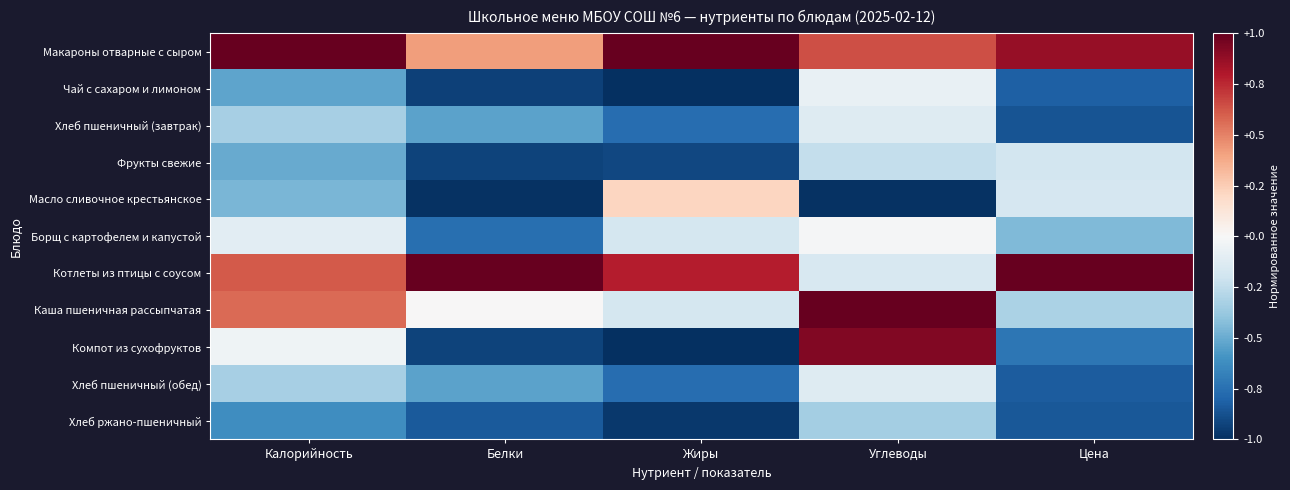

How many distinct data groups are displayed?

11